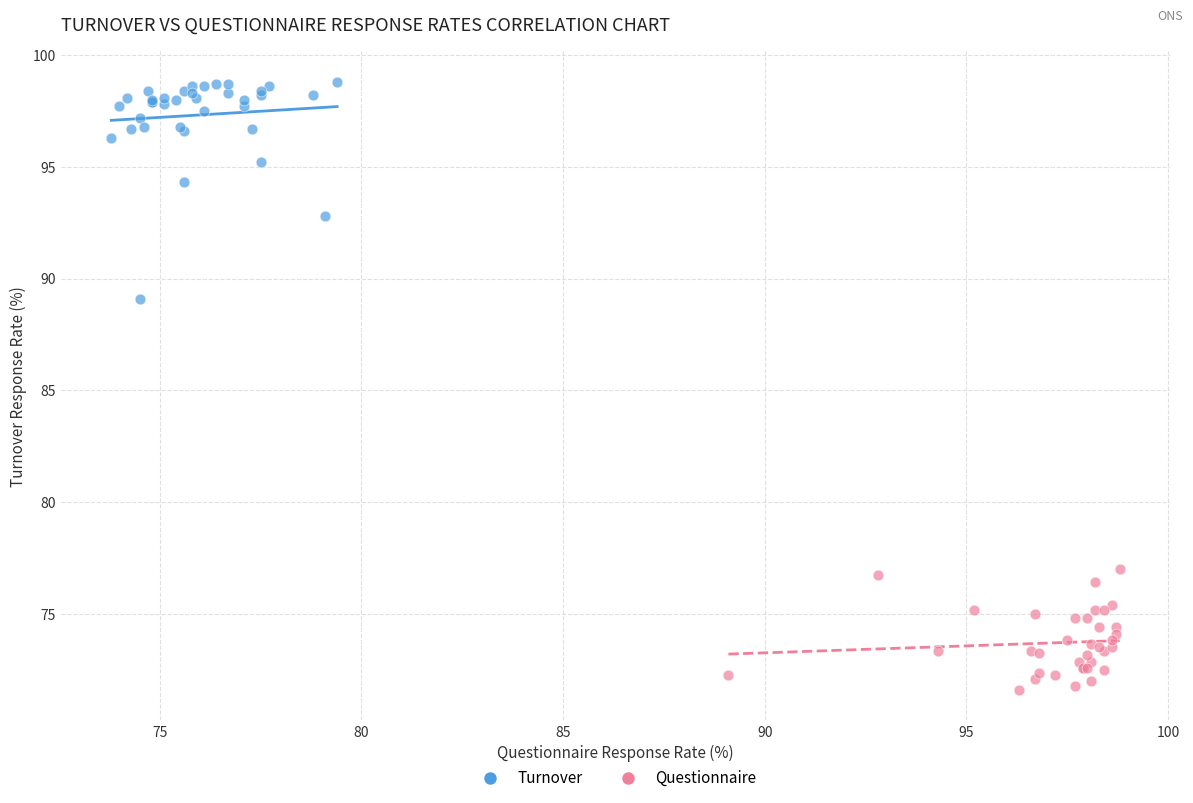

Which series has the widest spread of Y values?

Turnover